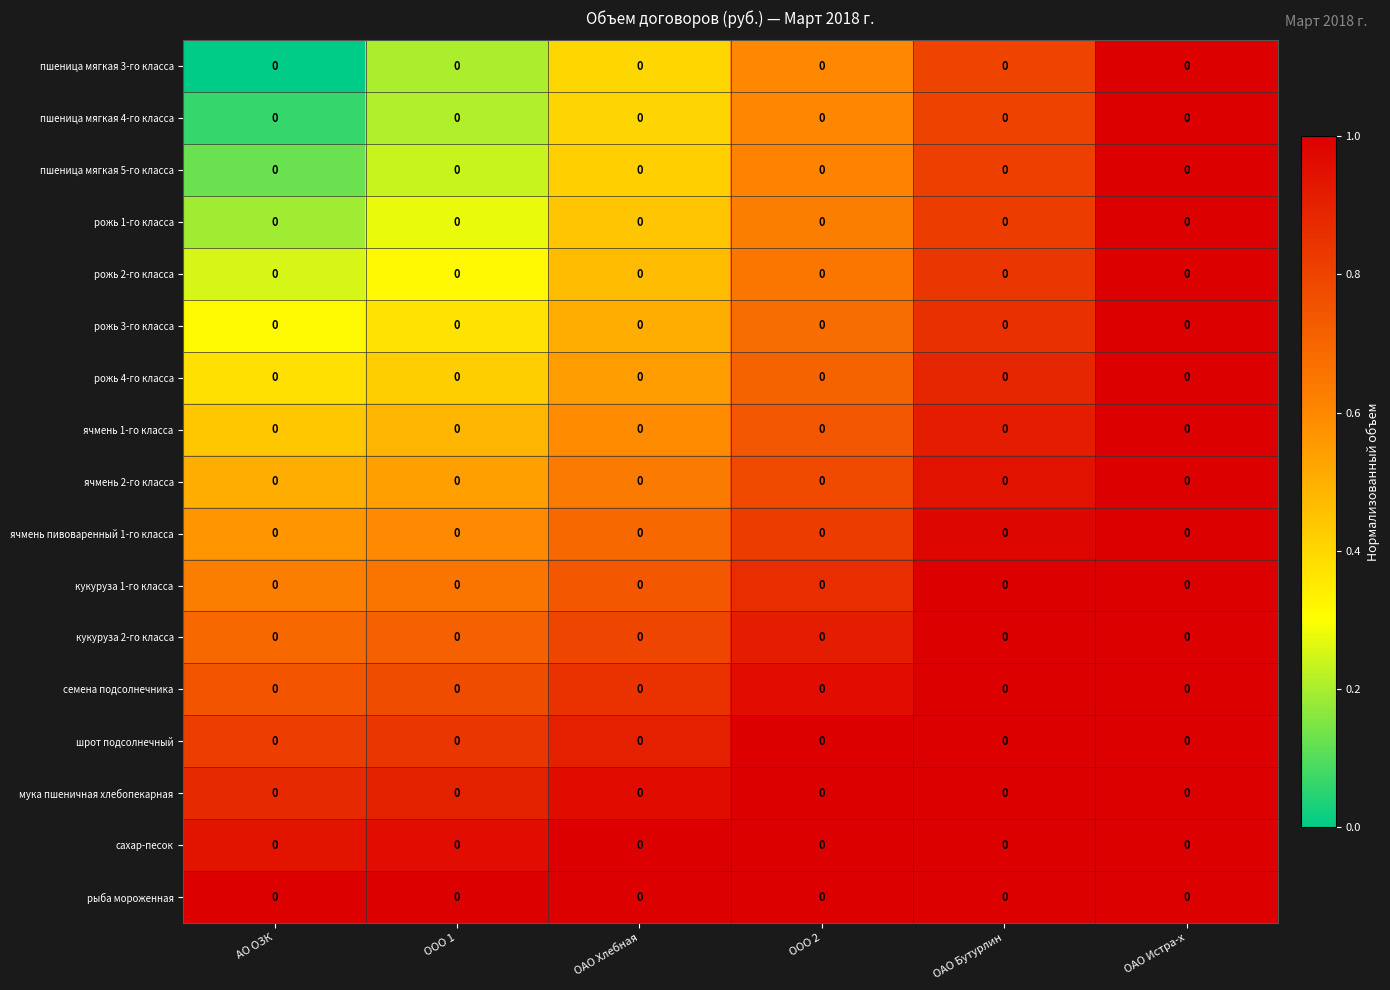

Count the number of data series in this chart.

17